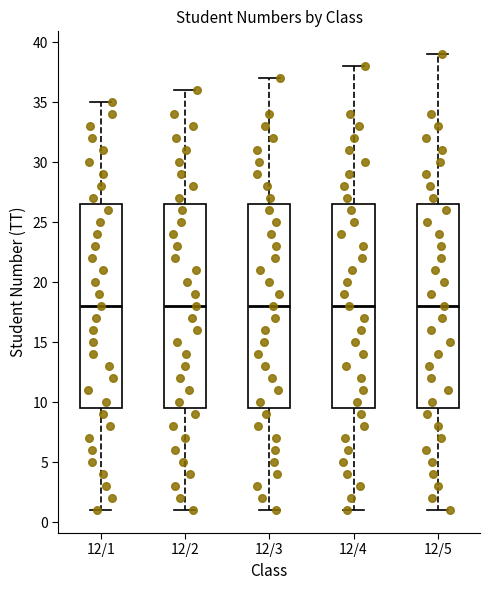

Where does the upper whisker of the box for 12/1 end on the y-axis? The values are not printed on the chart, so give them approximately, as read against the axis.

35.0